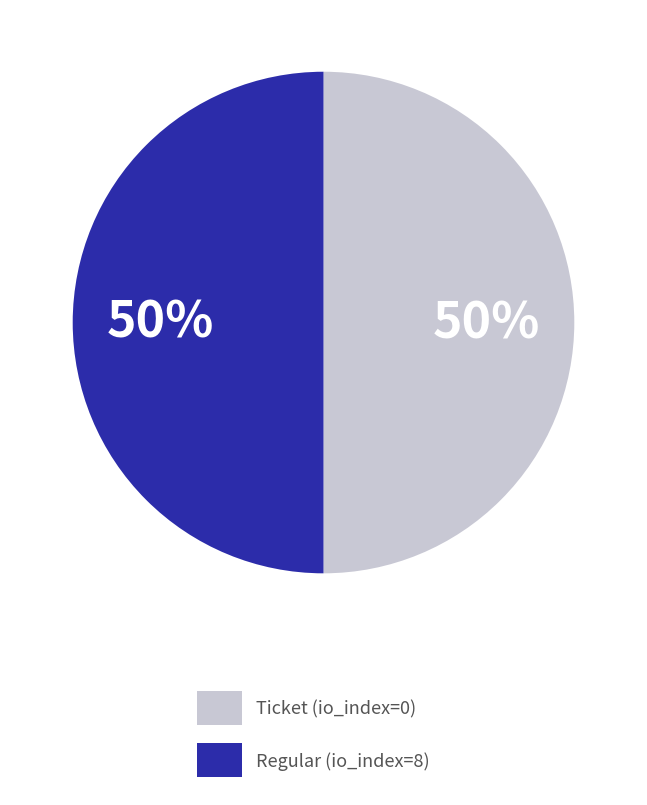

What percentage is the Regular (io_index=8) slice, to the nearest percent?

50%